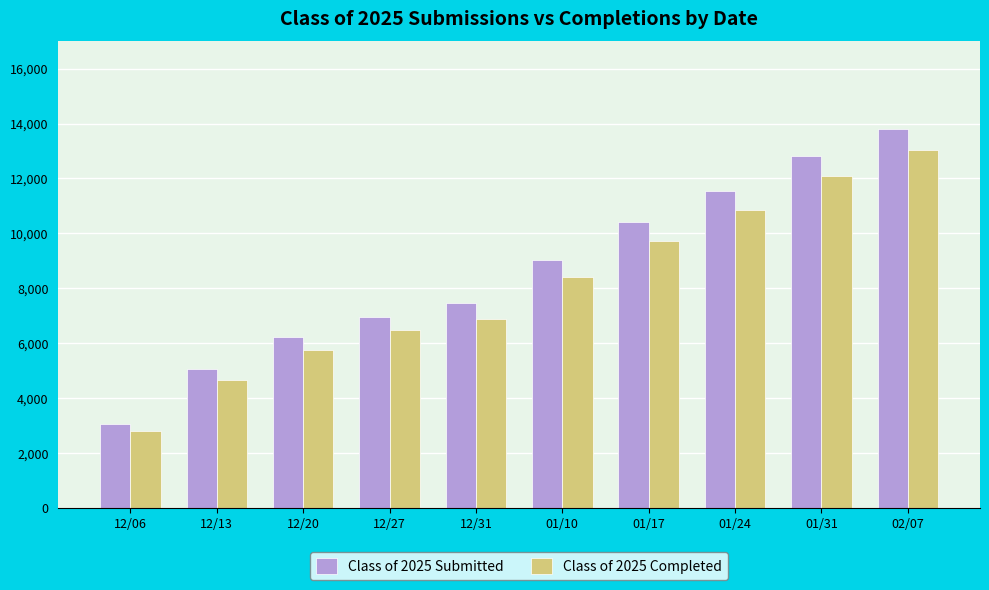

How many bars are there in total?

20